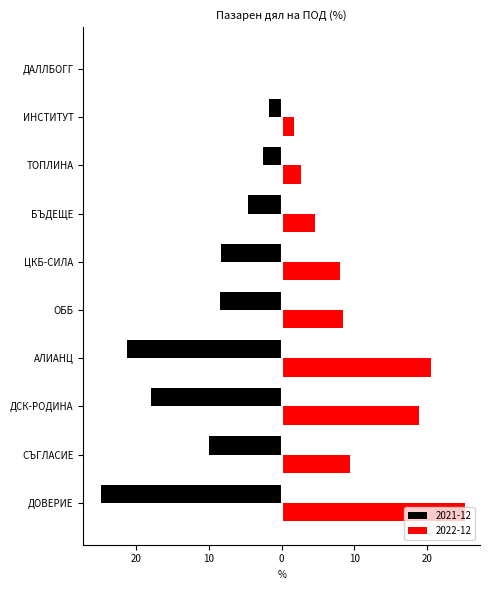

At which category does the chart reach its peak across all series?

ДОВЕРИЕ